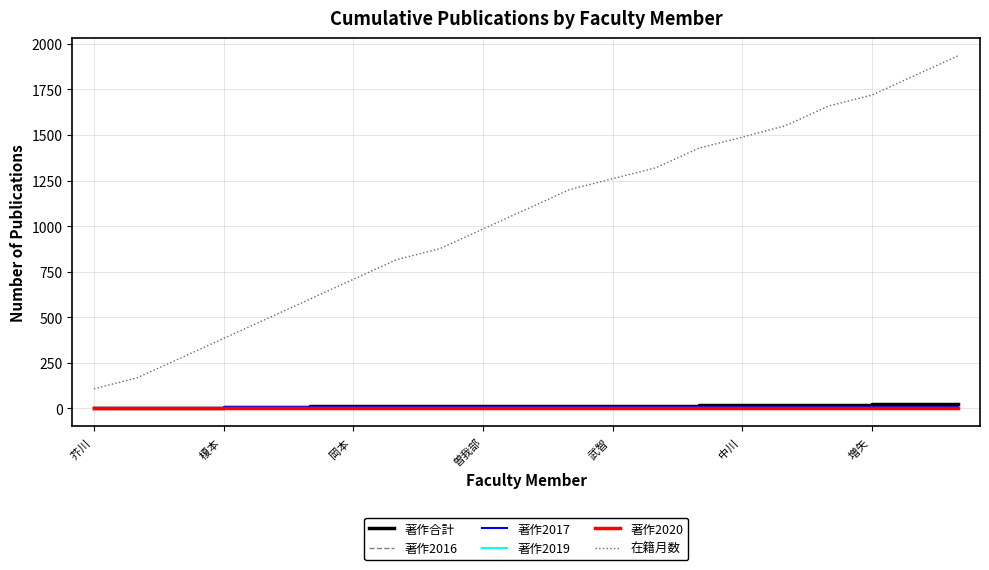

Reading left to right, list all the values displayed in this chart.

著作合計: 2	4	4	6	6	11	11	11	11	11	12	12	12	16	17	17	18	20	22	23	23
著作2016: 0	0	0	0	0	0	0	0	0	0	0	0	0	1	1	1	1	1	2	2	2
著作2017: 2	4	4	6	6	7	7	7	7	7	7	7	7	9	9	9	9	9	9	9	9
著作2019: 0	0	0	0	0	0	0	0	0	0	0	0	0	1	1	1	1	1	2	2	2
著作2020: 0	0	0	0	0	0	0	0	0	0	1	1	1	1	1	1	1	1	1	2	2
在籍月数: 108	168	276	384	492	600	708	816	876	984	1092	1200	1260	1320	1428	1488	1551	1659	1719	1827	1935